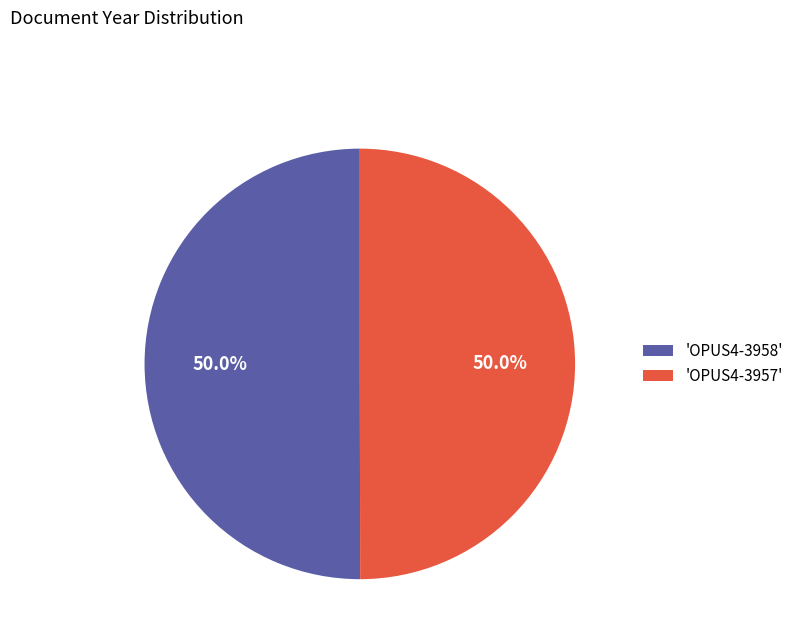

Count the number of slices in the pie.

2